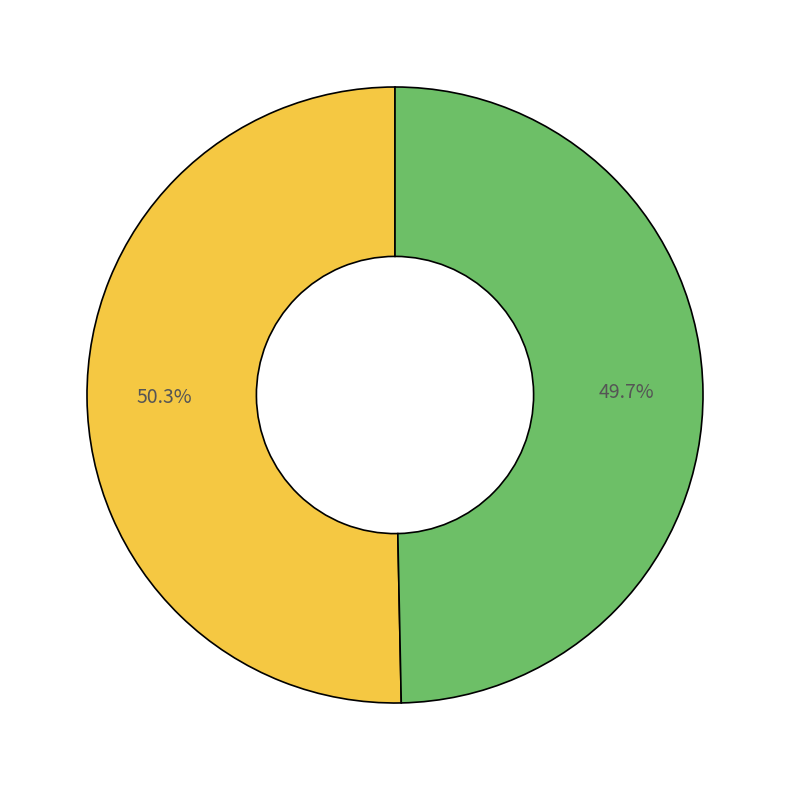

To the nearest percent, what is the average slice percentage?

50%